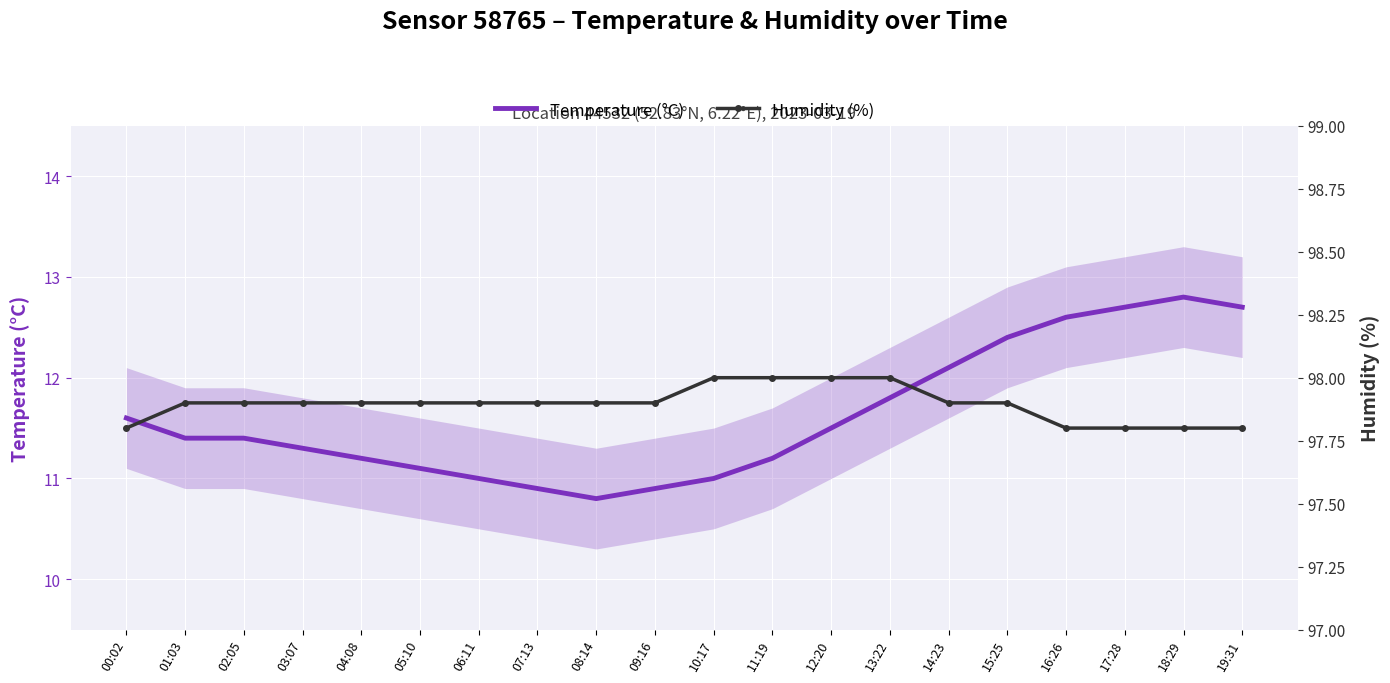

At which label is Humidity (%) closest to 97?

00:02